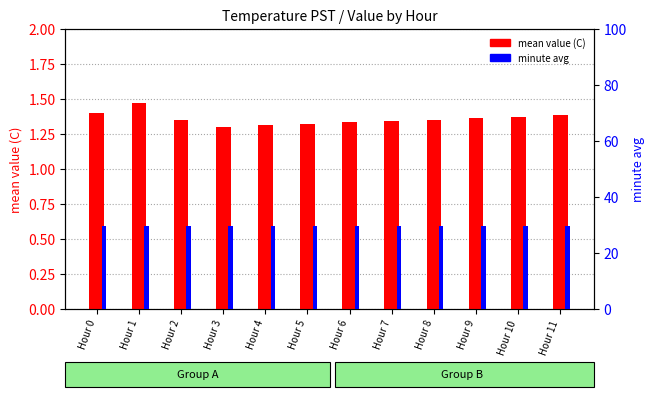

Rank the categories by minute avg value from lowest to highest.

Hour 0, Hour 1, Hour 2, Hour 3, Hour 4, Hour 5, Hour 6, Hour 7, Hour 8, Hour 9, Hour 10, Hour 11